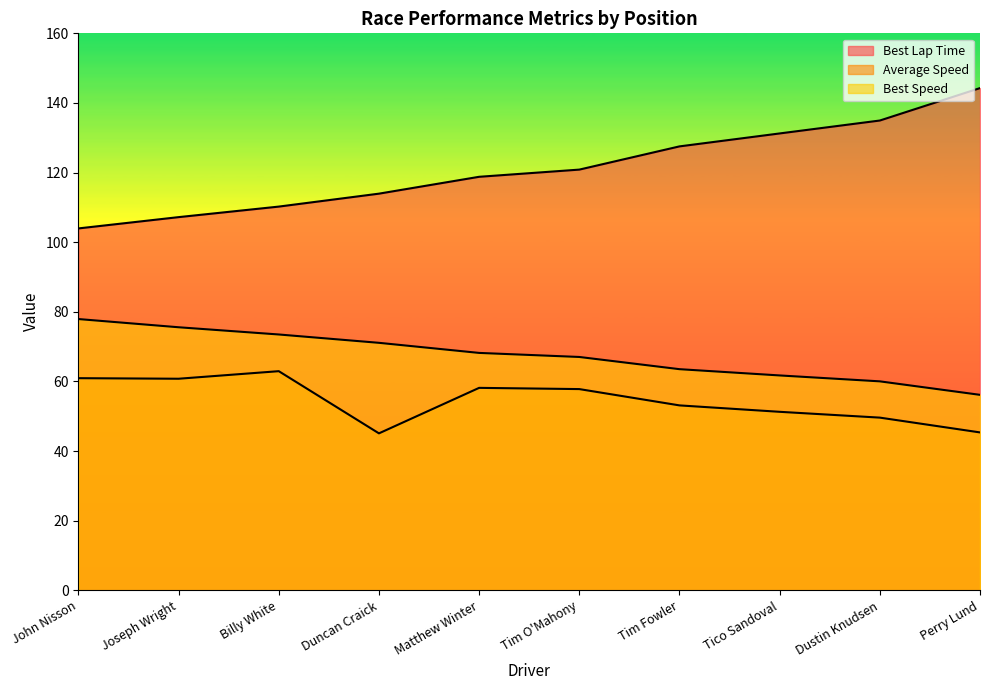

Reading right to left, what are all the values shown in this chart?

Best Lap Time: 144.3	135.0	131.2	127.5	120.9	118.8	113.9	110.2	107.2	104.0
Average Speed: 45.4	49.6	51.3	53.1	57.8	58.1	45.1	62.9	60.8	60.9
Best Speed: 56.1	60.0	61.7	63.5	67.0	68.2	71.1	73.5	75.6	77.9